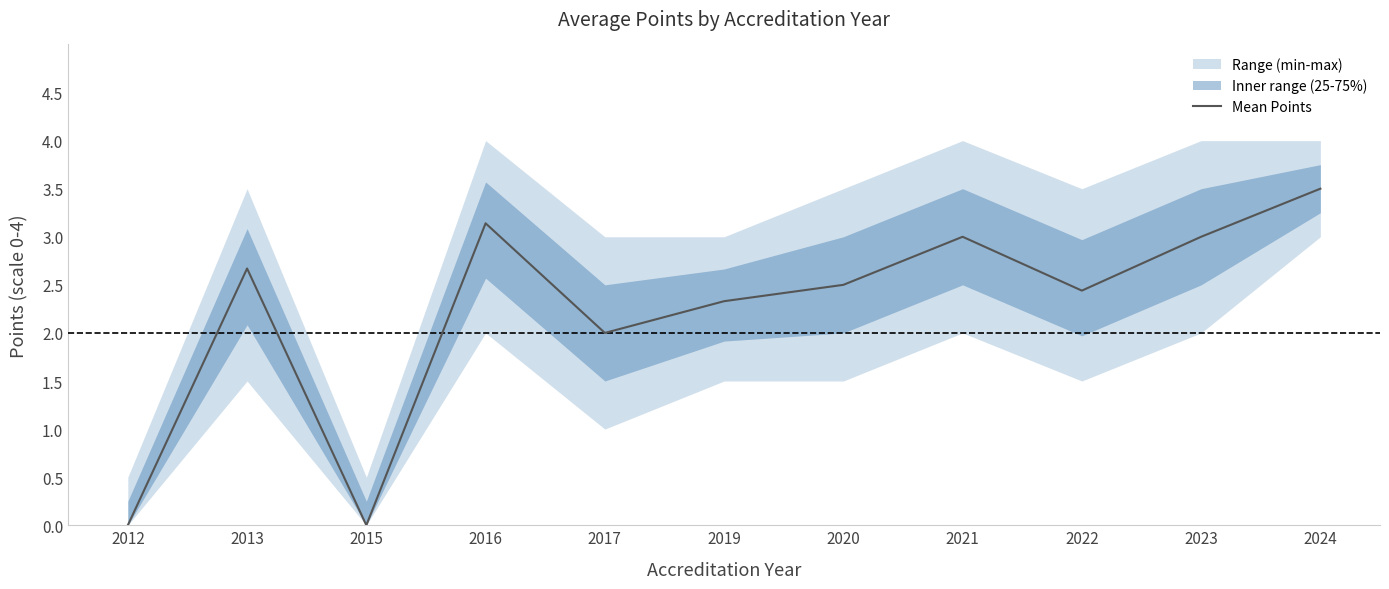

Reading left to right, what are all the values shown in this chart?

2012=0.0	2013=2.7	2015=0.0	2016=3.1	2017=2.0	2019=2.3	2020=2.5	2021=3.0	2022=2.4	2023=3.0	2024=3.5